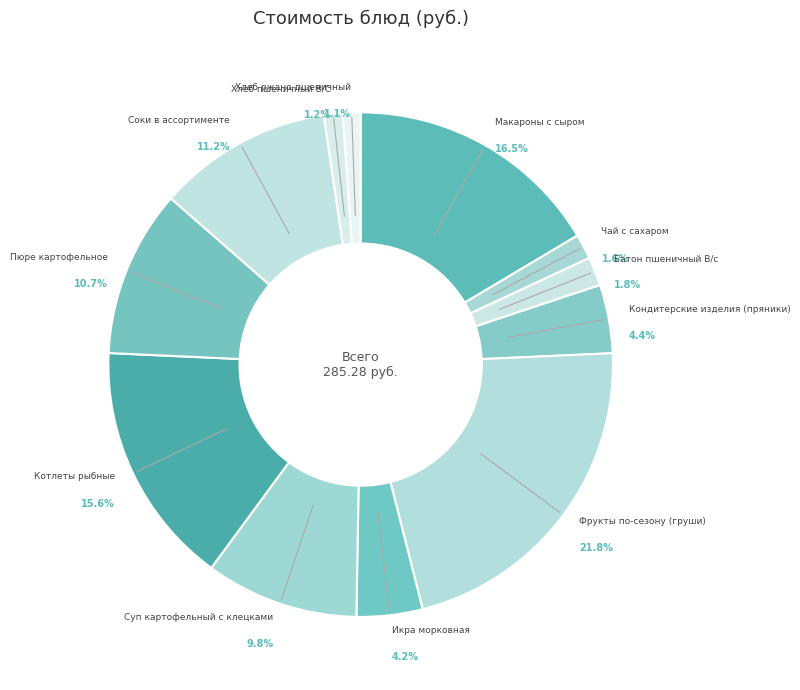

To the nearest percent, what portion does Кондитерские изделия (пряники) represent?

4%